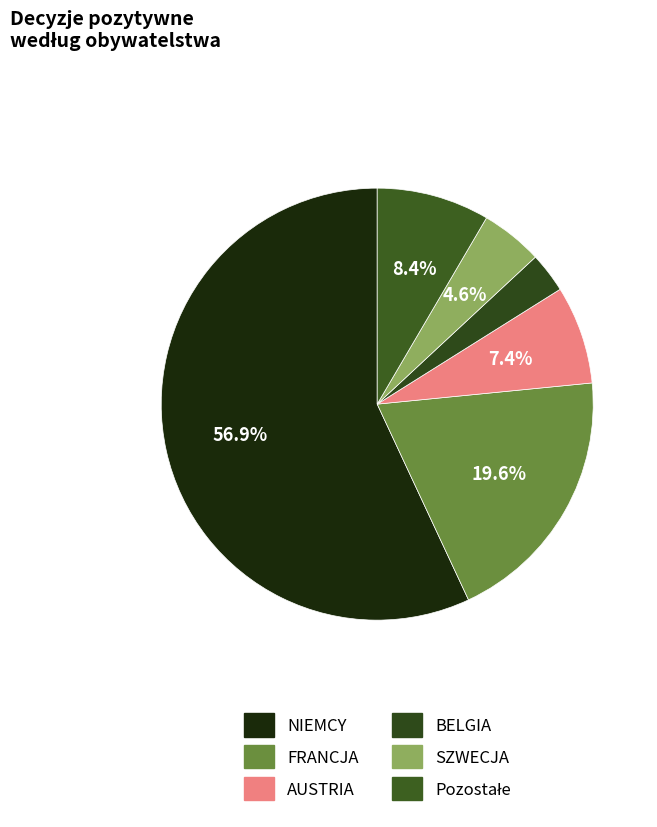

Count the number of slices in the pie.

6